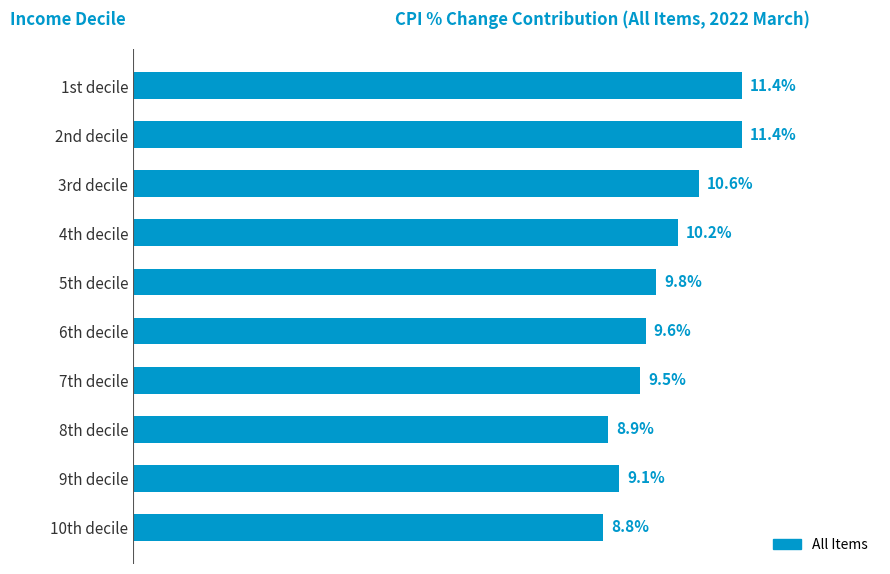

Which label corresponds to the smallest value in the chart?

10th decile